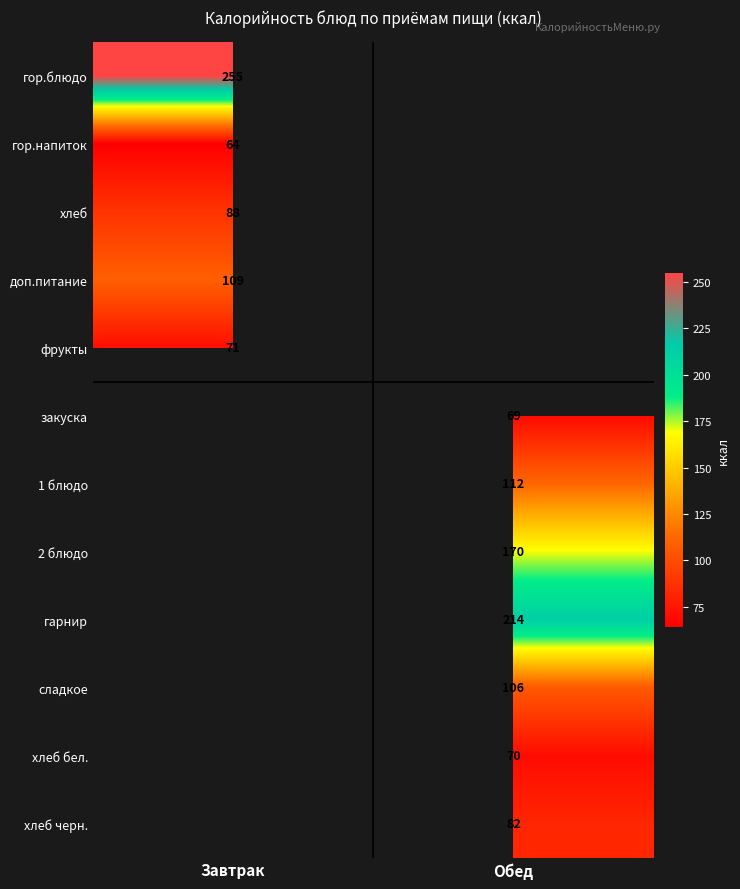

The value of хлеб бел. at Обед is 70. True or false?

True